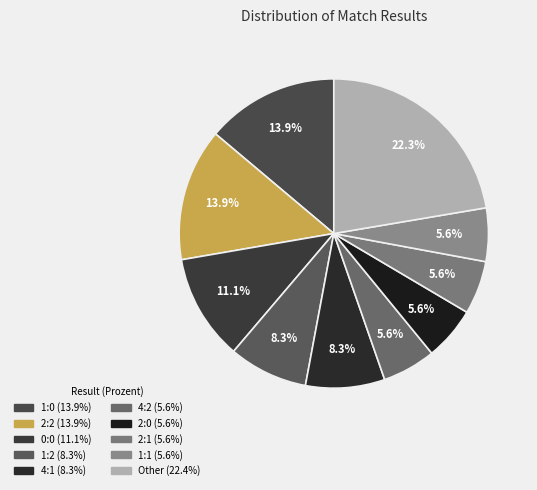

Does any single category account for the majority?

No